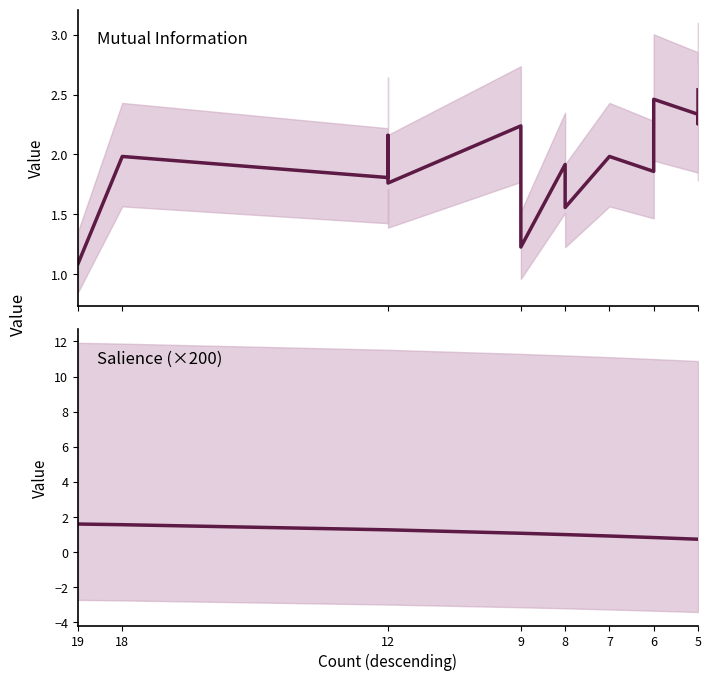

What is the value of the Mutual Information point at the 10th from the left?

1.8